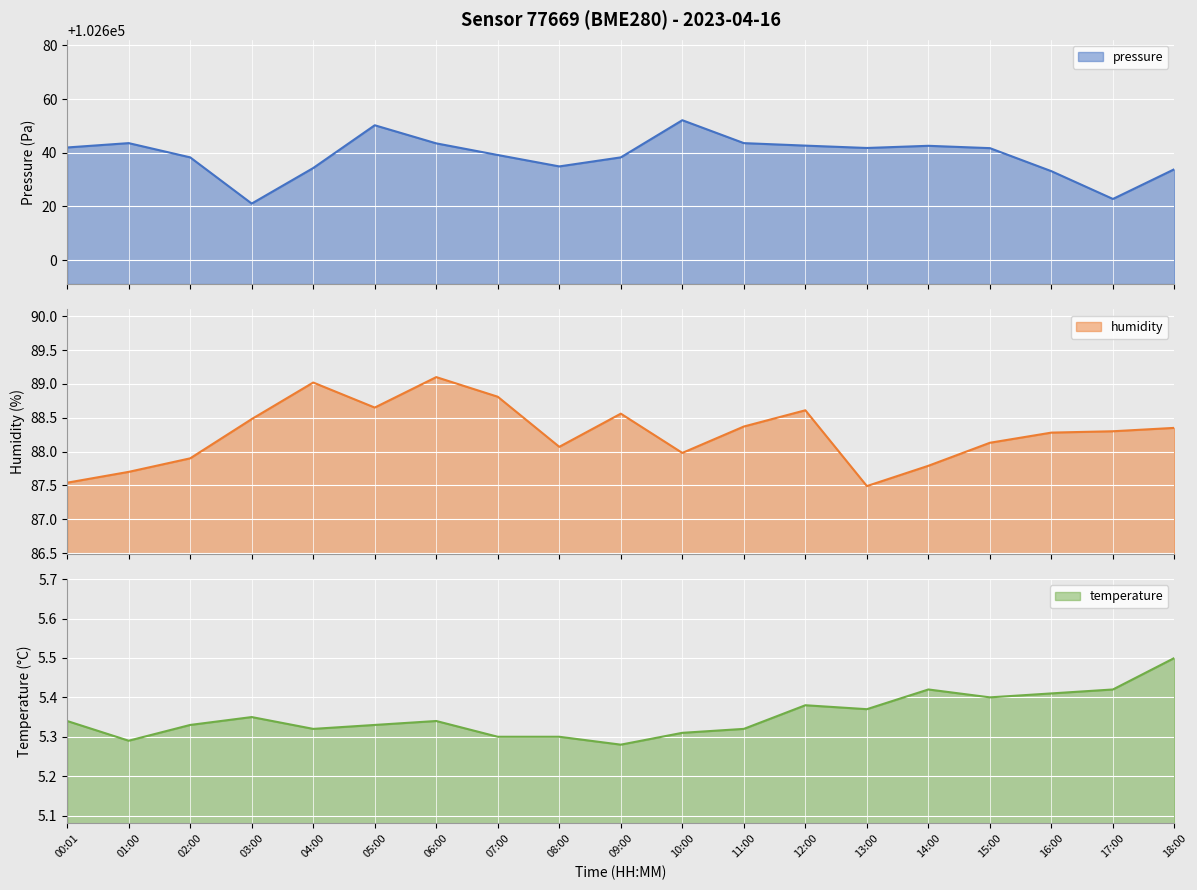

Which category has the highest value across all series?

10:00